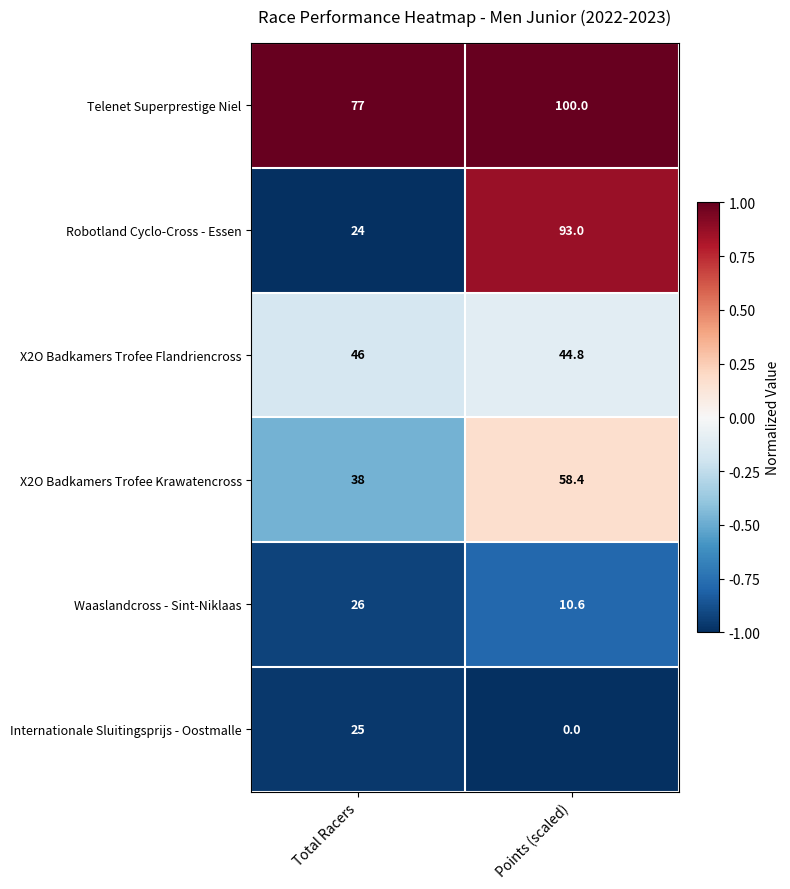

At which label does X2O Badkamers Trofee Flandriencross reach its minimum?

Points (scaled)